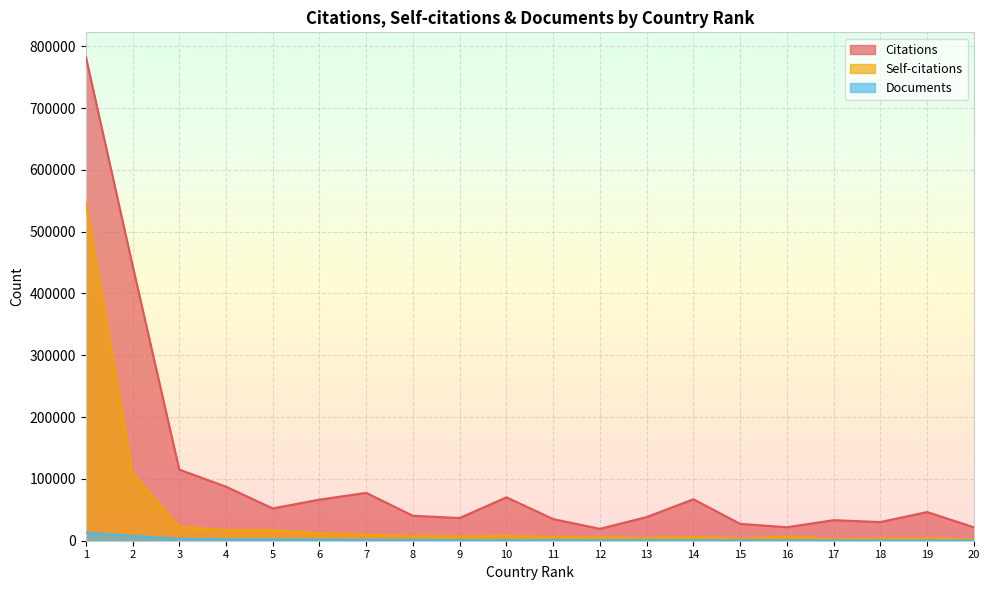

True or false: Documents has more than 1 interior local peaks.

False